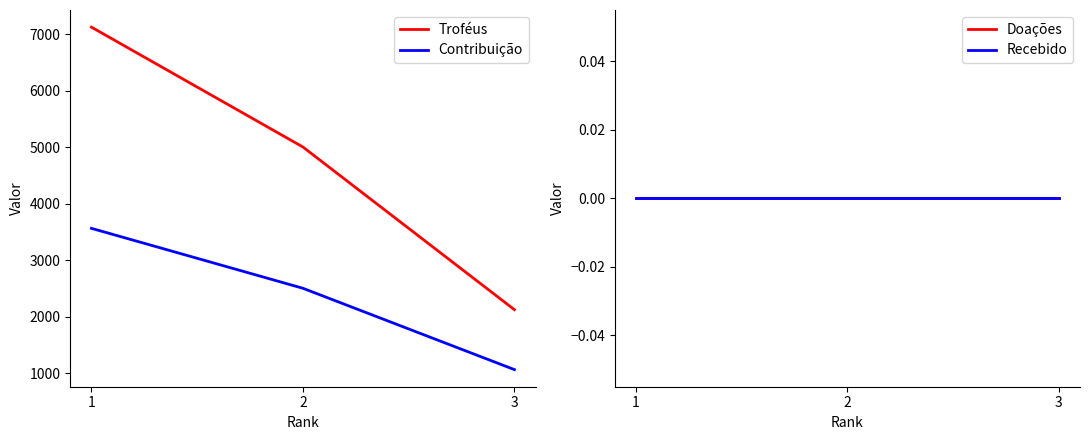

Which series has the largest range (max minus min)?

Troféus